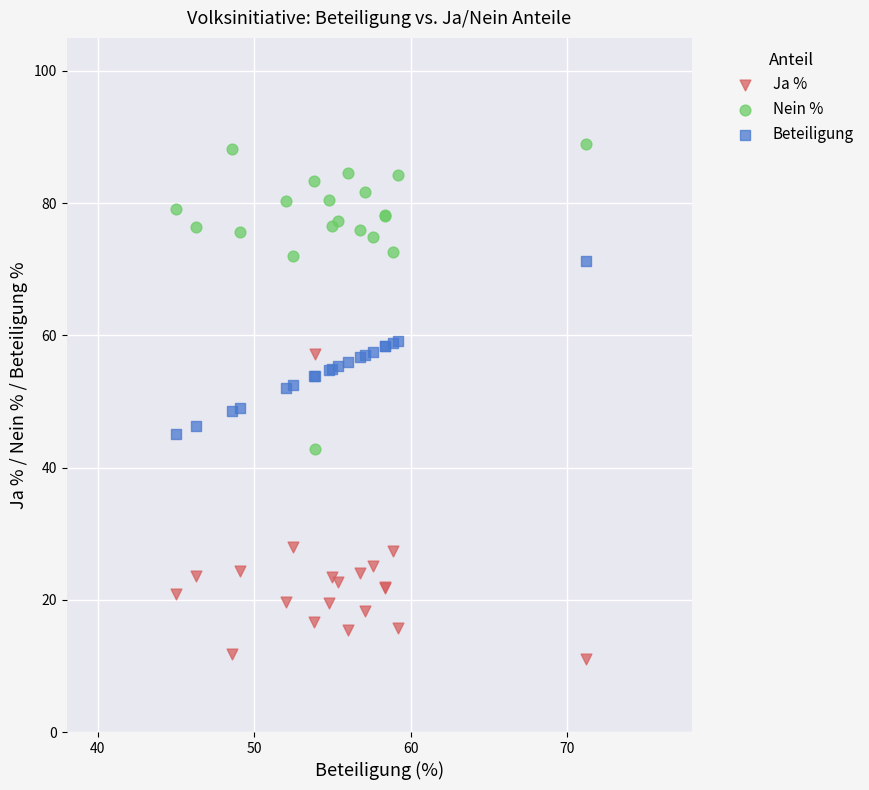

Which series contains the lowest Y value?

Ja %